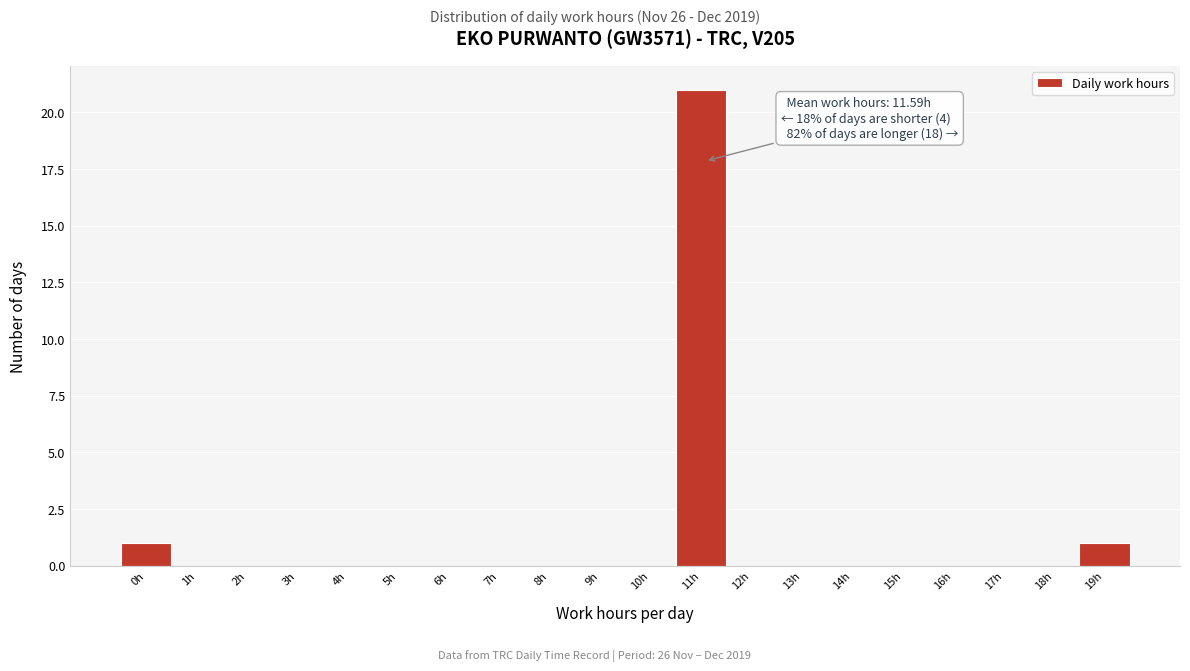

Reading left to right, list all the values displayed in this chart.

0h=1	1h=0	2h=0	3h=0	4h=0	5h=0	6h=0	7h=0	8h=0	9h=0	10h=0	11h=21	12h=0	13h=0	14h=0	15h=0	16h=0	17h=0	18h=0	19h=1